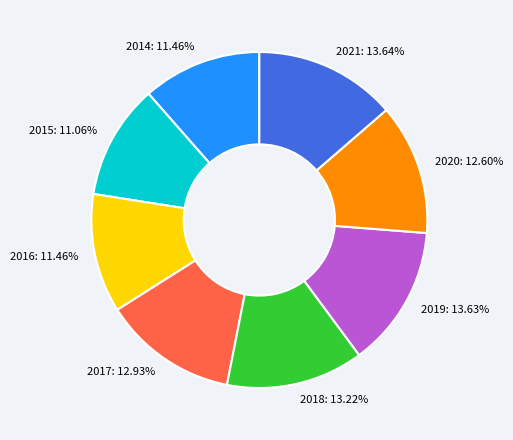

Is 2019 the majority of the pie?

No